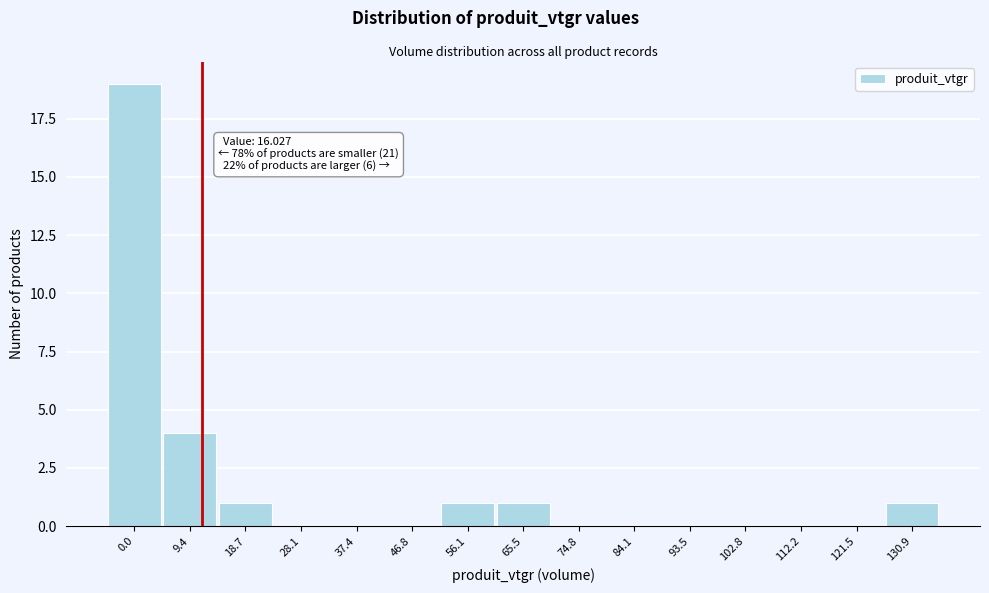

Reading left to right, list all the values displayed in this chart.

0.0=19	9.4=4	18.7=1	28.1=0	37.4=0	46.8=0	56.1=1	65.5=1	74.8=0	84.1=0	93.5=0	102.8=0	112.2=0	121.5=0	130.9=1